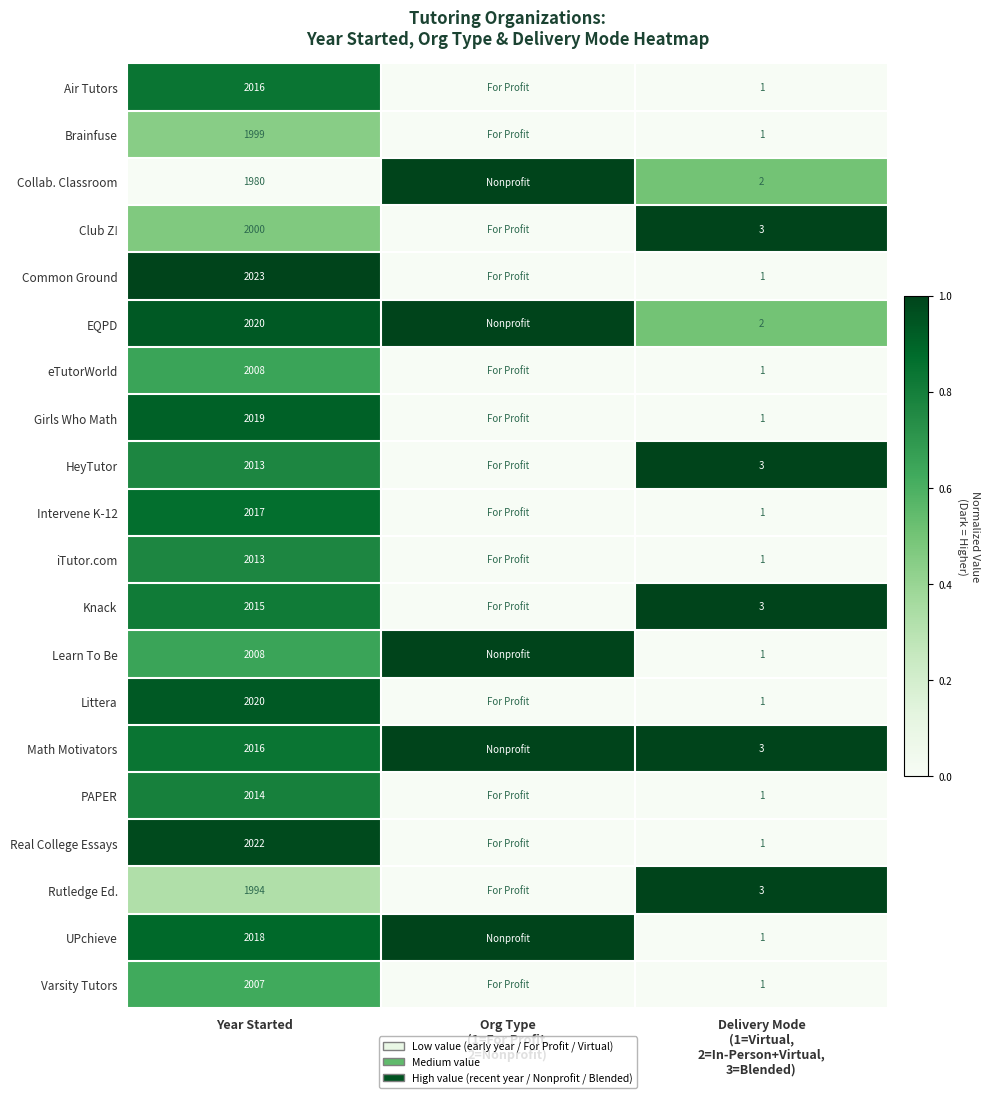

What is the spread (max minus min) of values at Year Started?

43